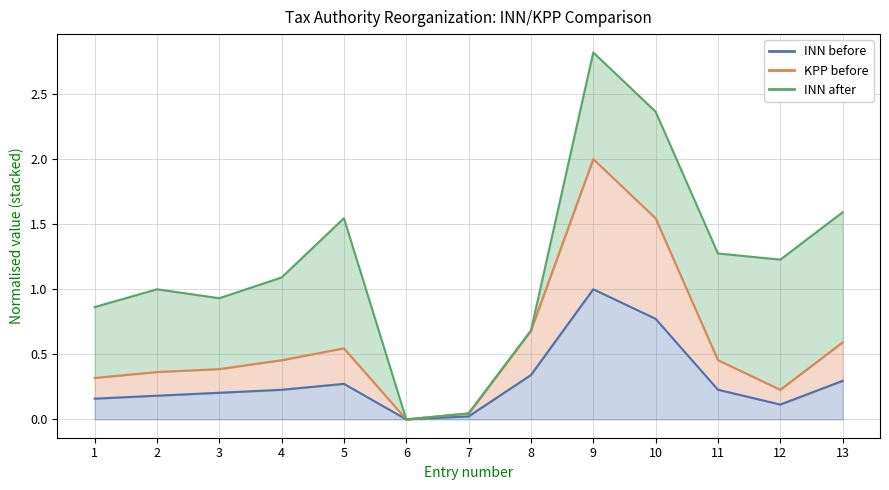

True or false: INN before and KPP before cross at least once.

False